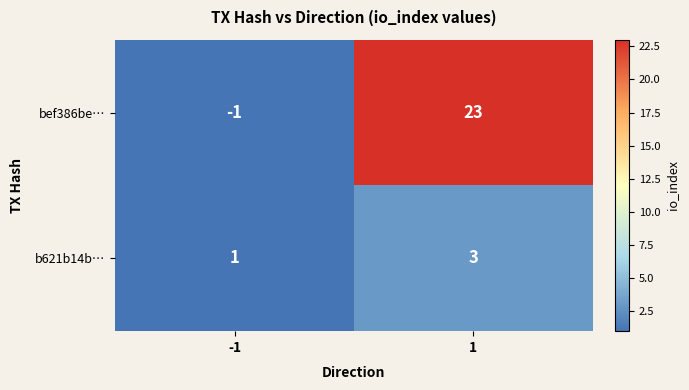

List the series in order of their overall mean, highest first.

bef386be…, b621b14b…